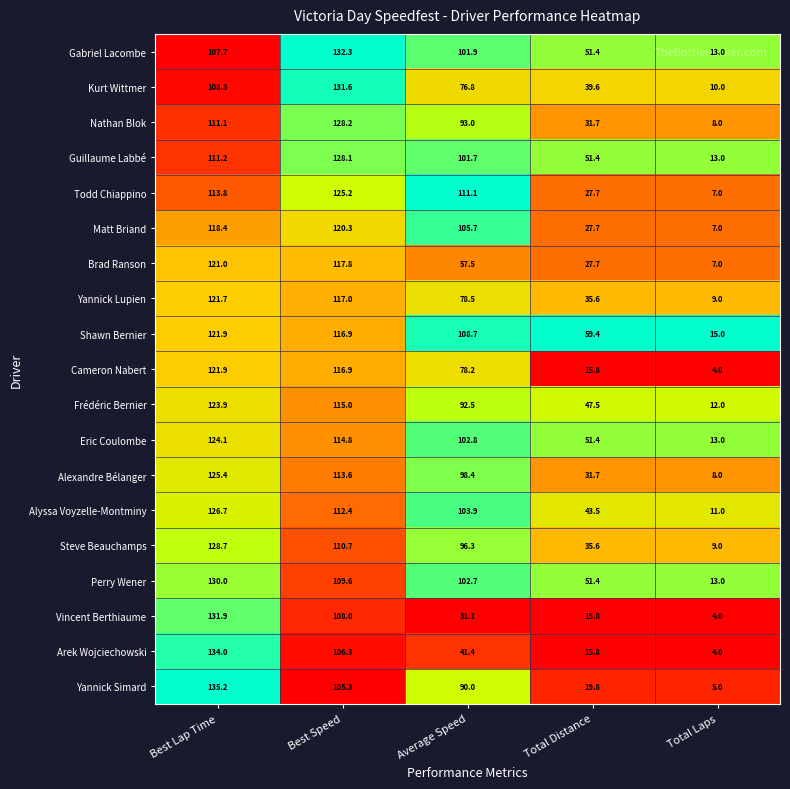

At which label does Brad Ranson first exceed 57?

Best Lap Time